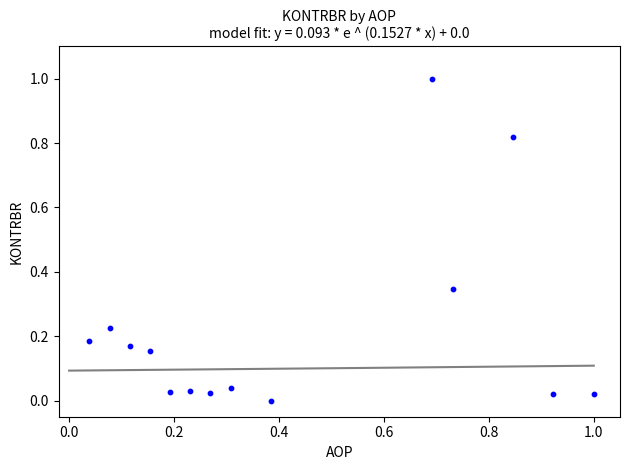

What is the range of Y values (max minus min)?

1.0